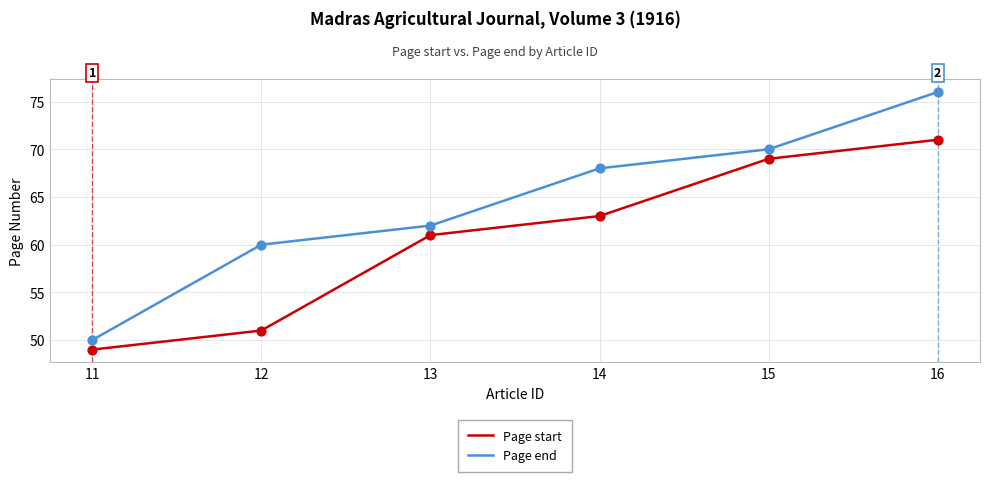

At how many categories does at least one series exceed 63?

3